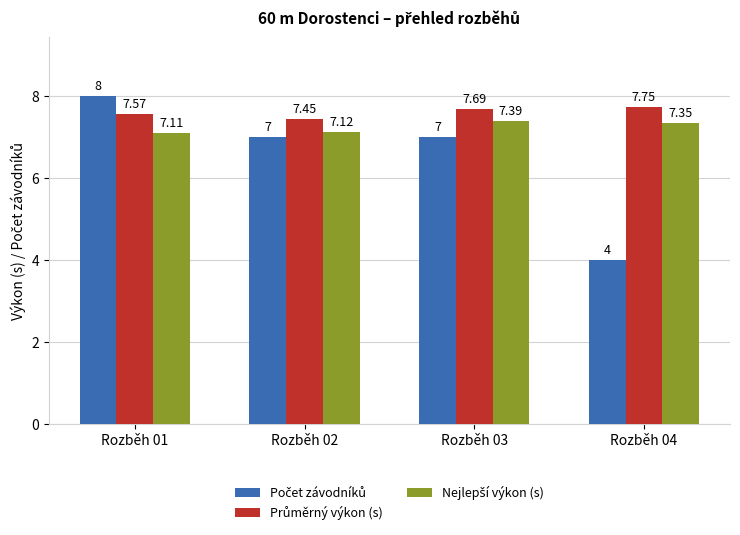

What is the total value across all series at Rozběh 03?

22.1